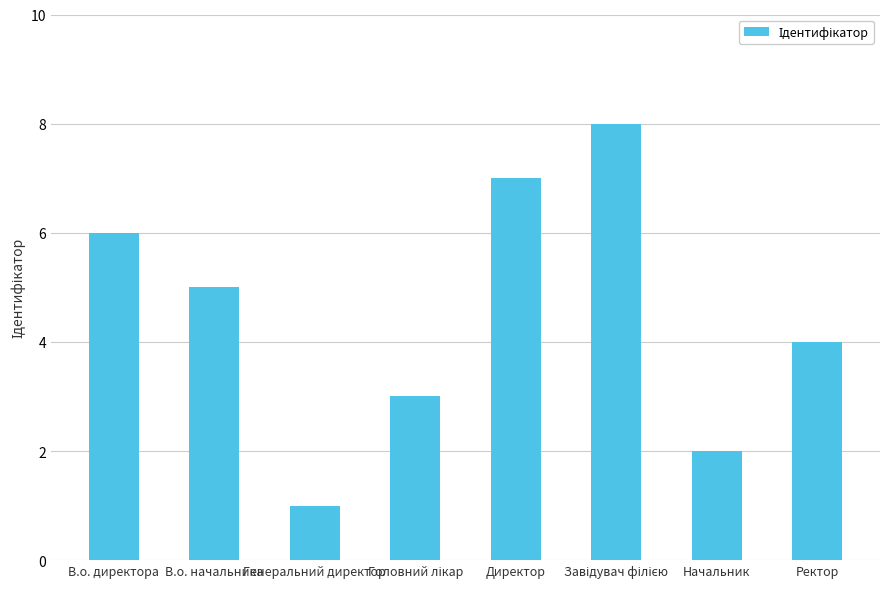

Does the chart contain any negative values?

No